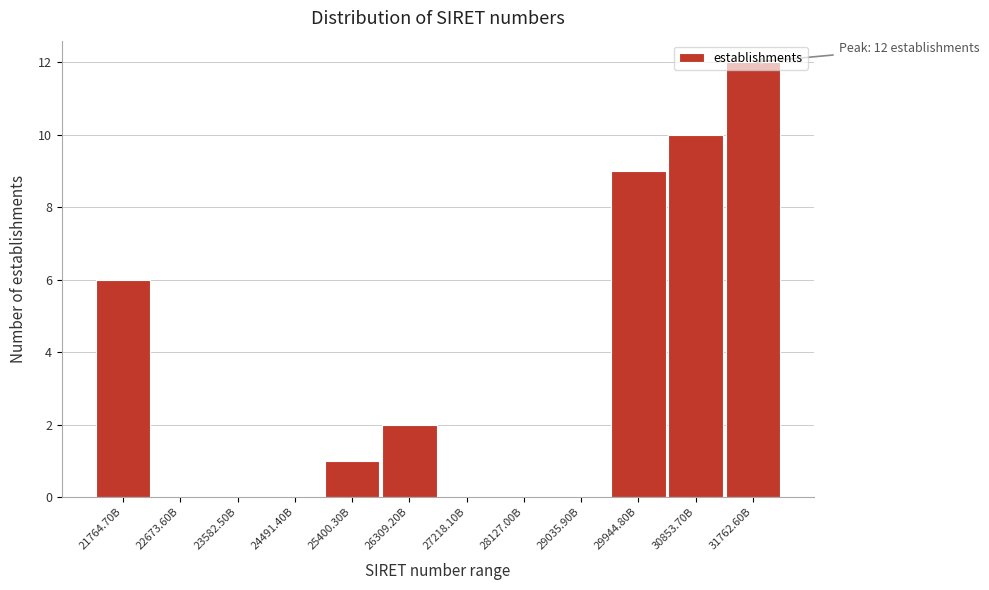

Which category has the highest value across all series?

31762.60B